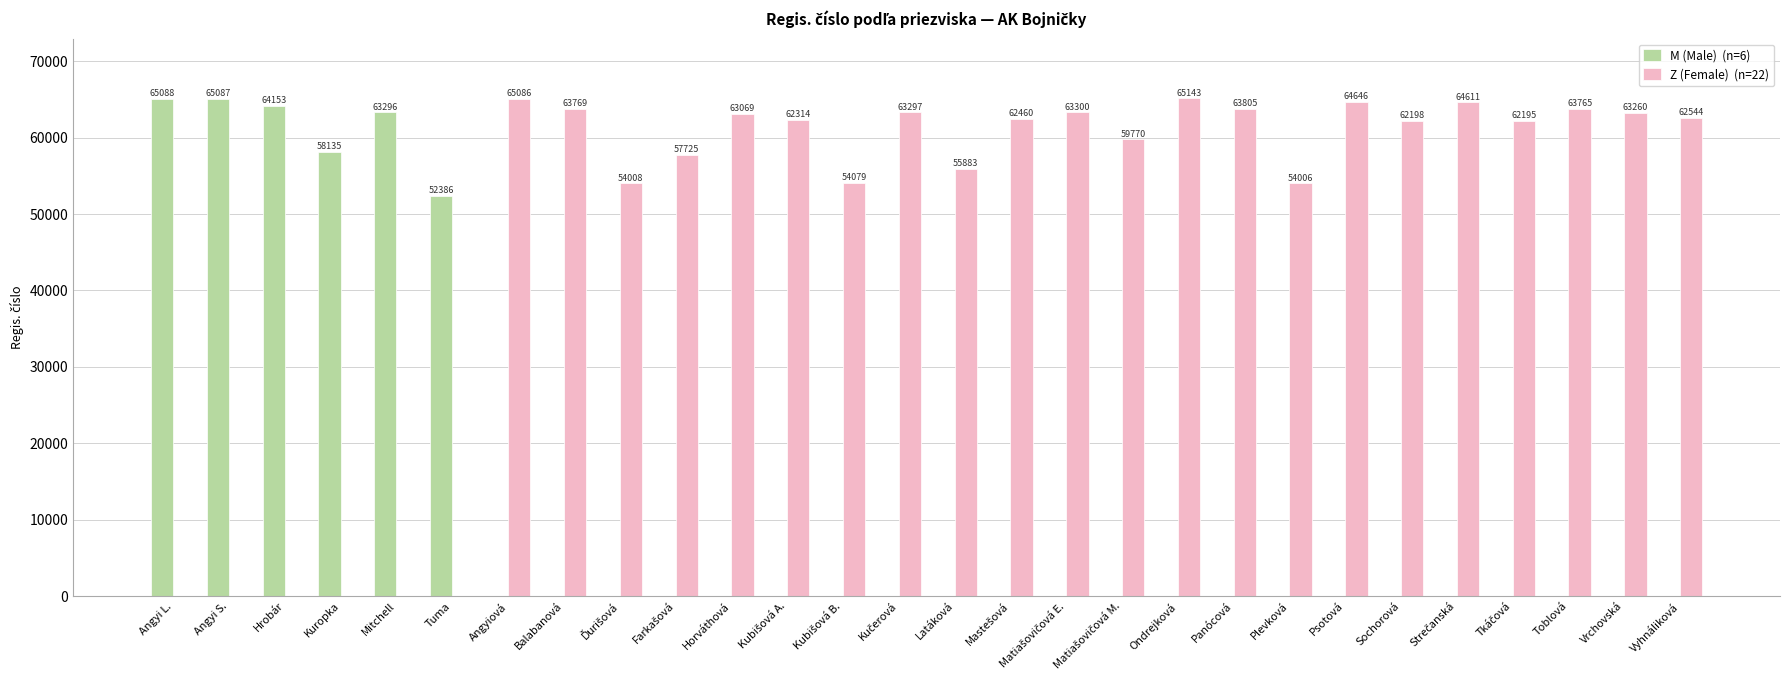

What is the total value across all series at Psotová?

64646